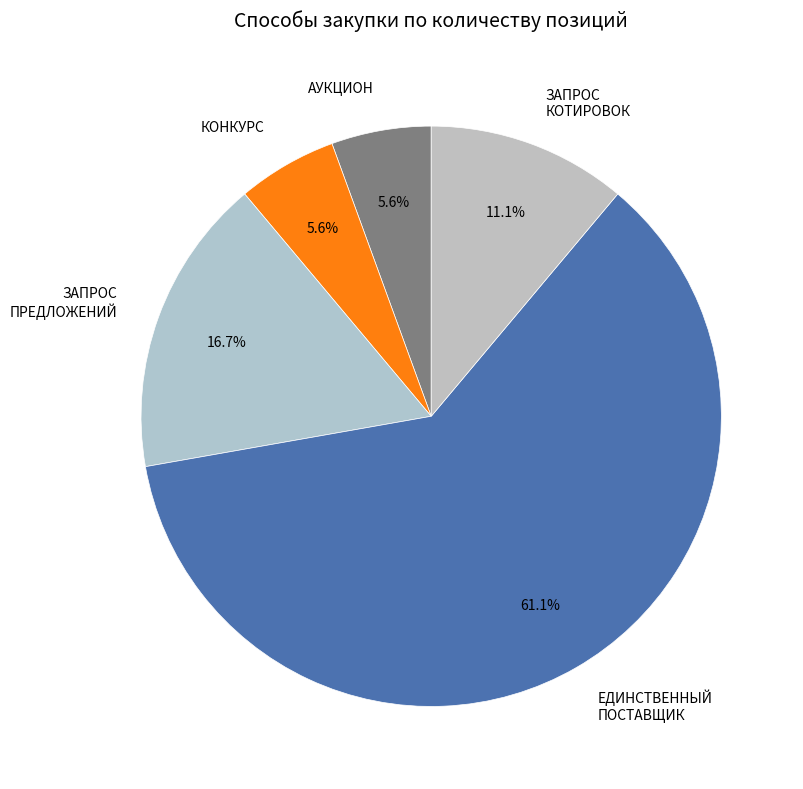

Between КОНКУРС and ЗАПРОС КОТИРОВОК, which is larger?

ЗАПРОС КОТИРОВОК